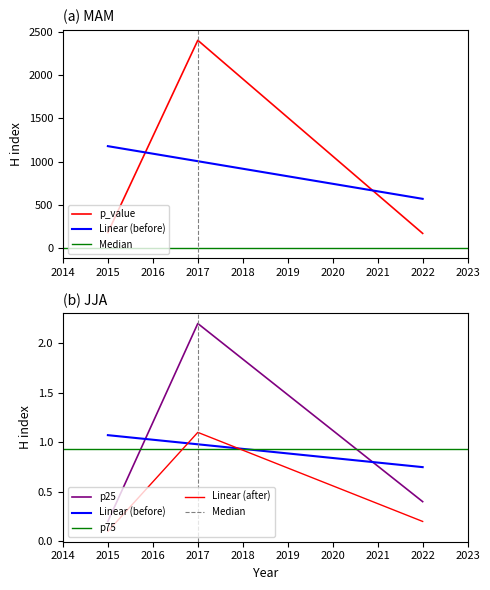

What is the spread (max minus min) of values at 2017?

2397.8